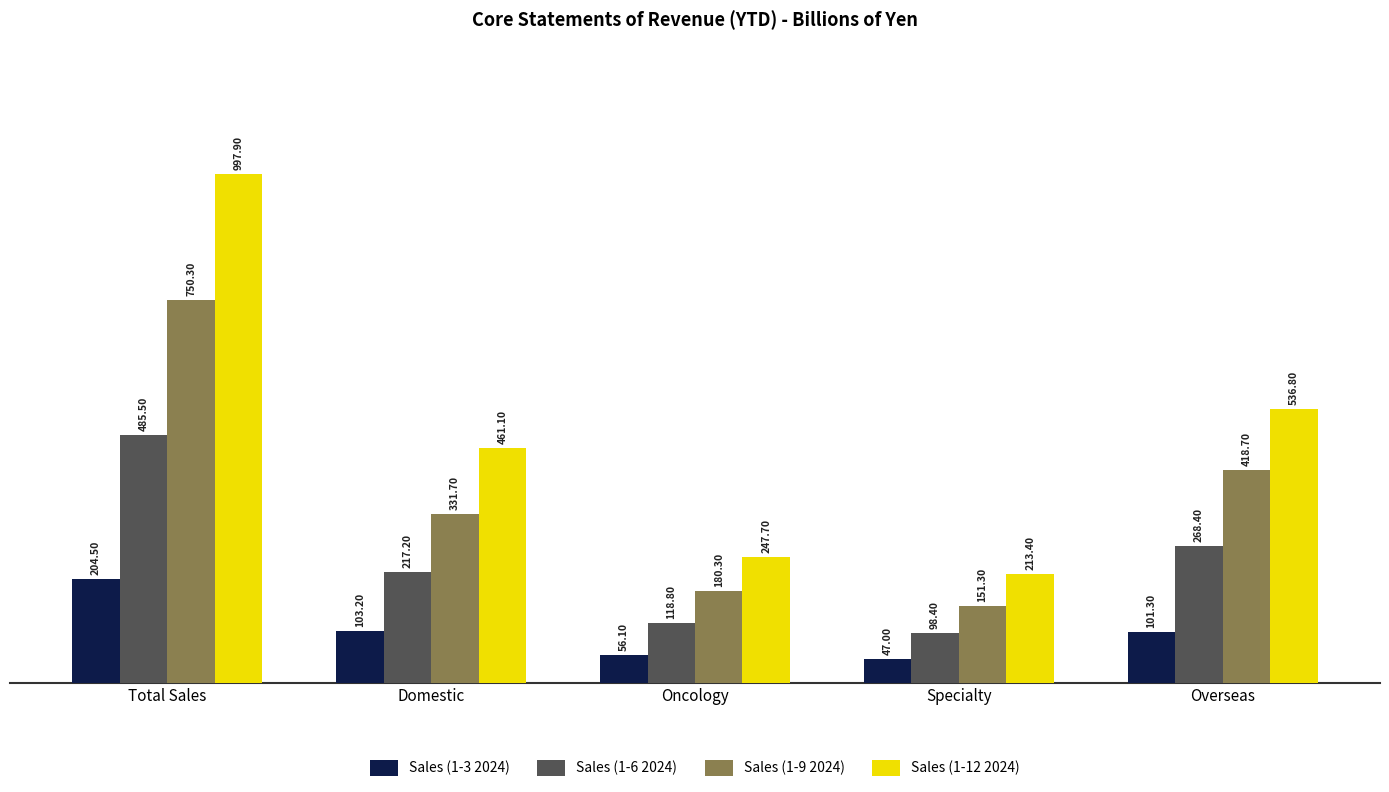

The Sales (1-12 2024) series shows 1368.5 at Total Sales. True or false?

False